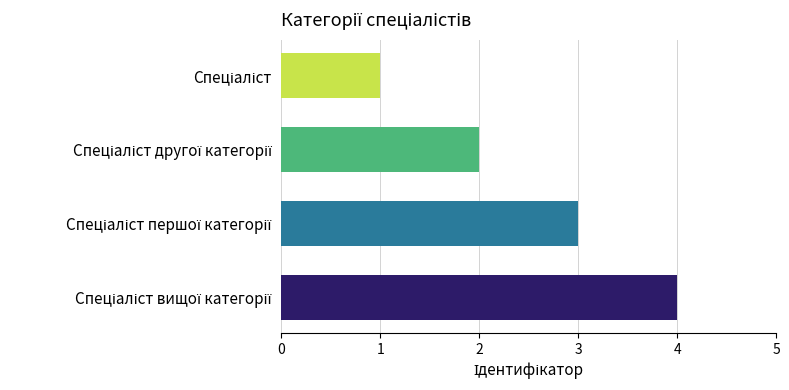

What is the difference between the maximum and minimum values?

3